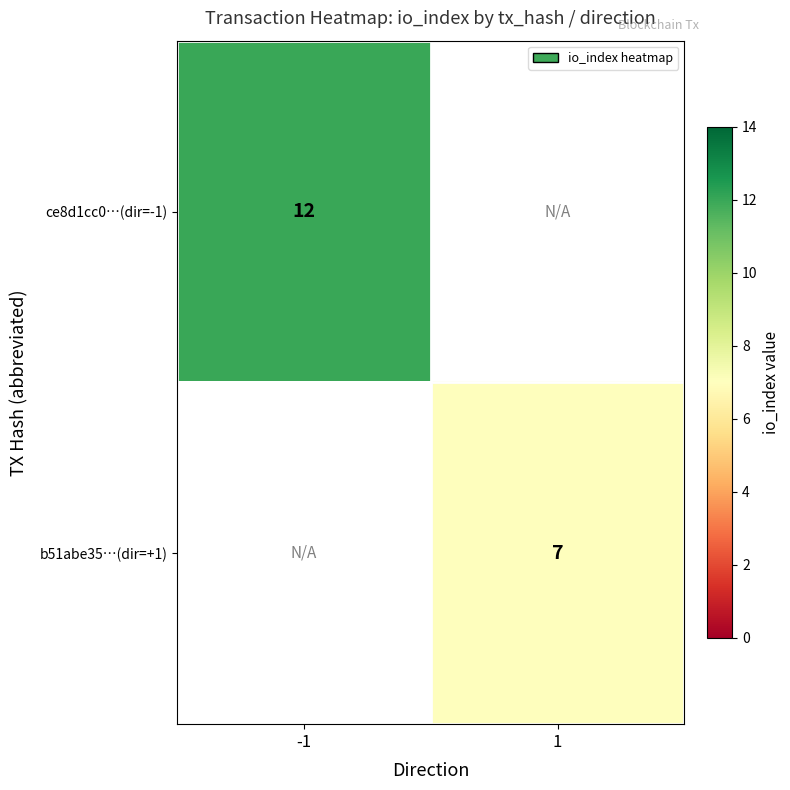

Count the number of data series in this chart.

2